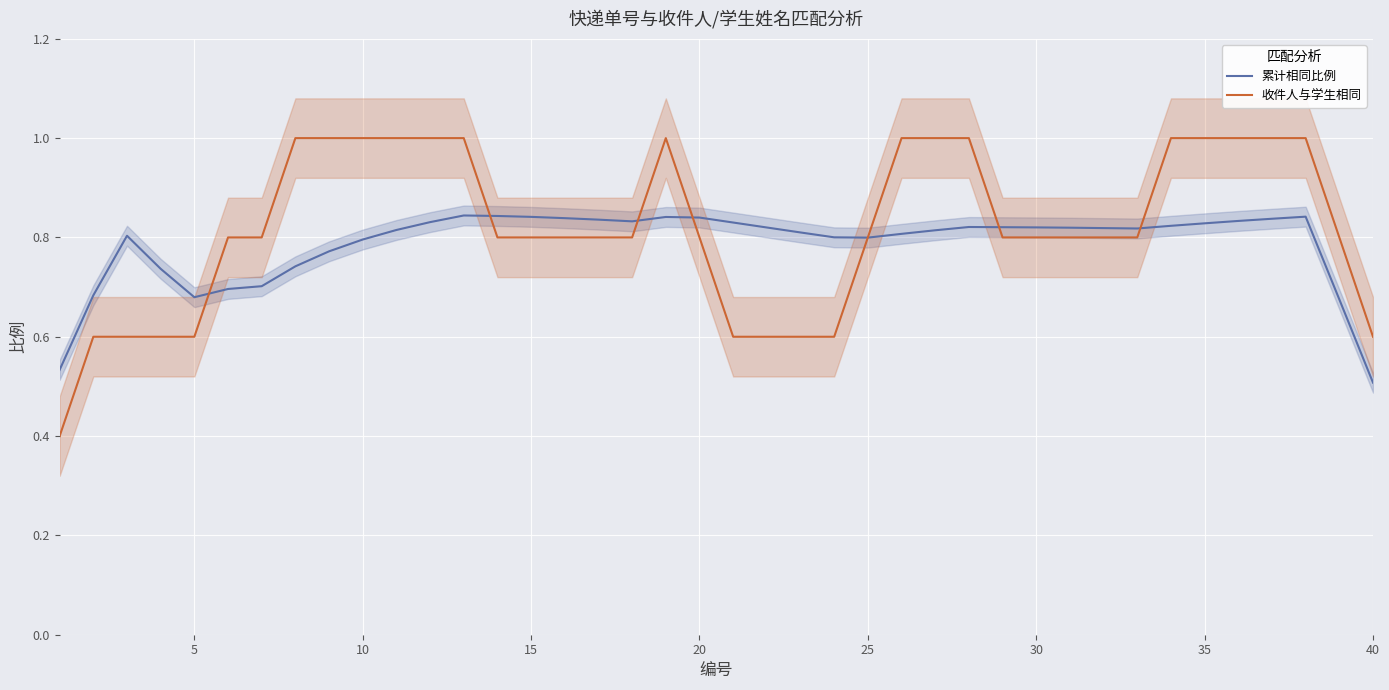

What is the minimum value shown in the chart?

0.4